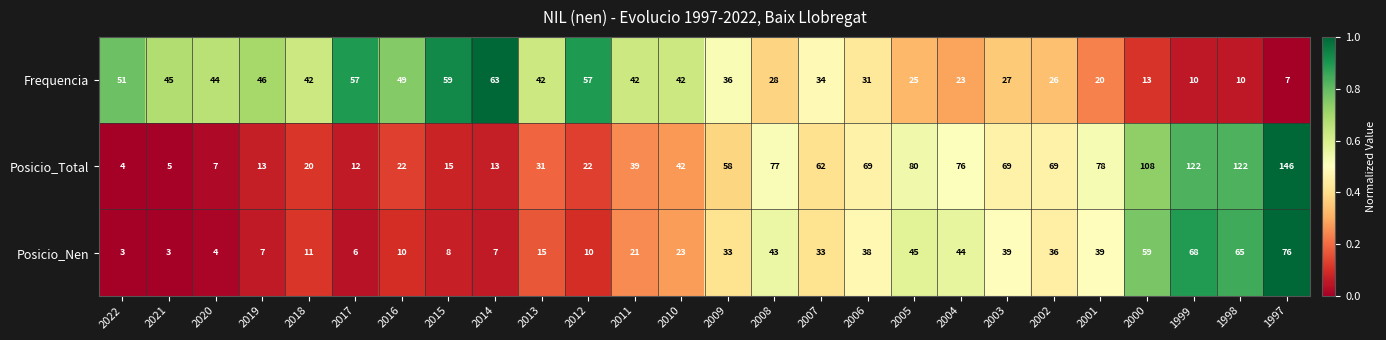

Count the number of categories in the chart.

26